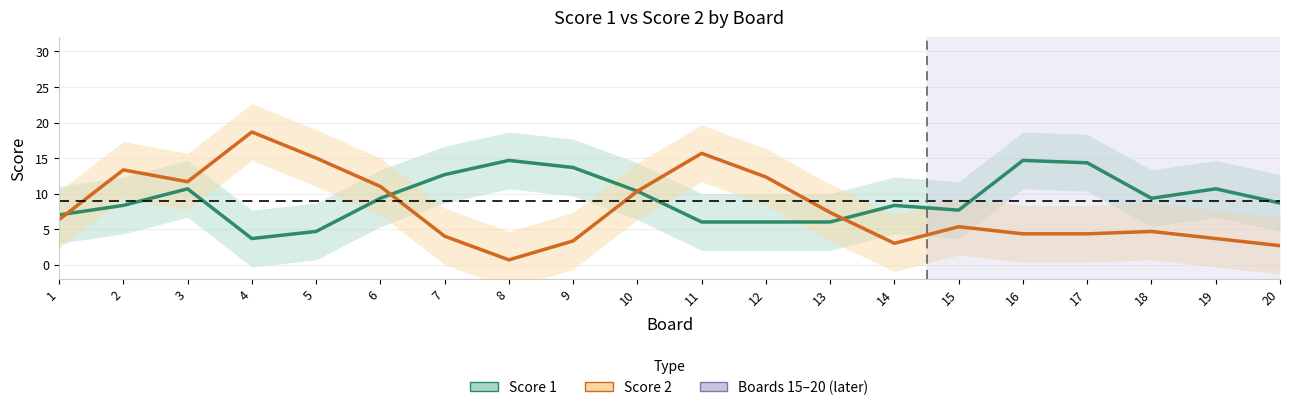

What is the difference between the Score 1 values at 1 and 20?

1.7